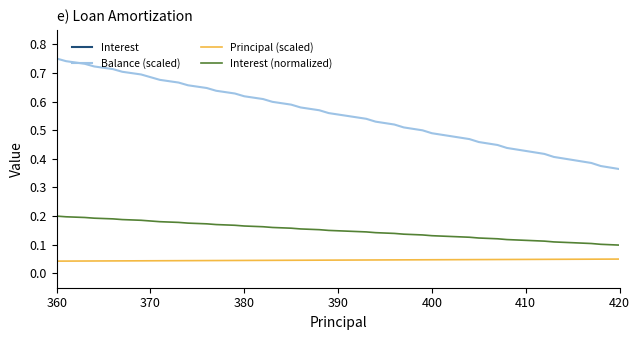

True or false: Balance (scaled) and Interest (normalized) cross at least once.

False